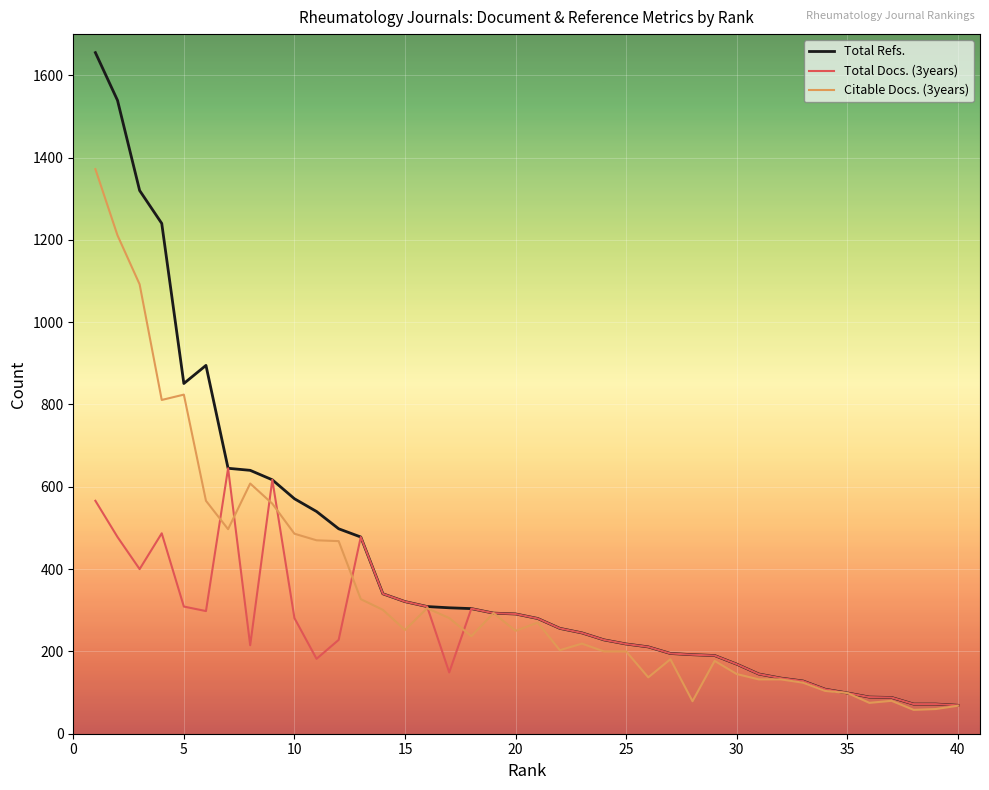

Which series has the largest range (max minus min)?

Total Refs.